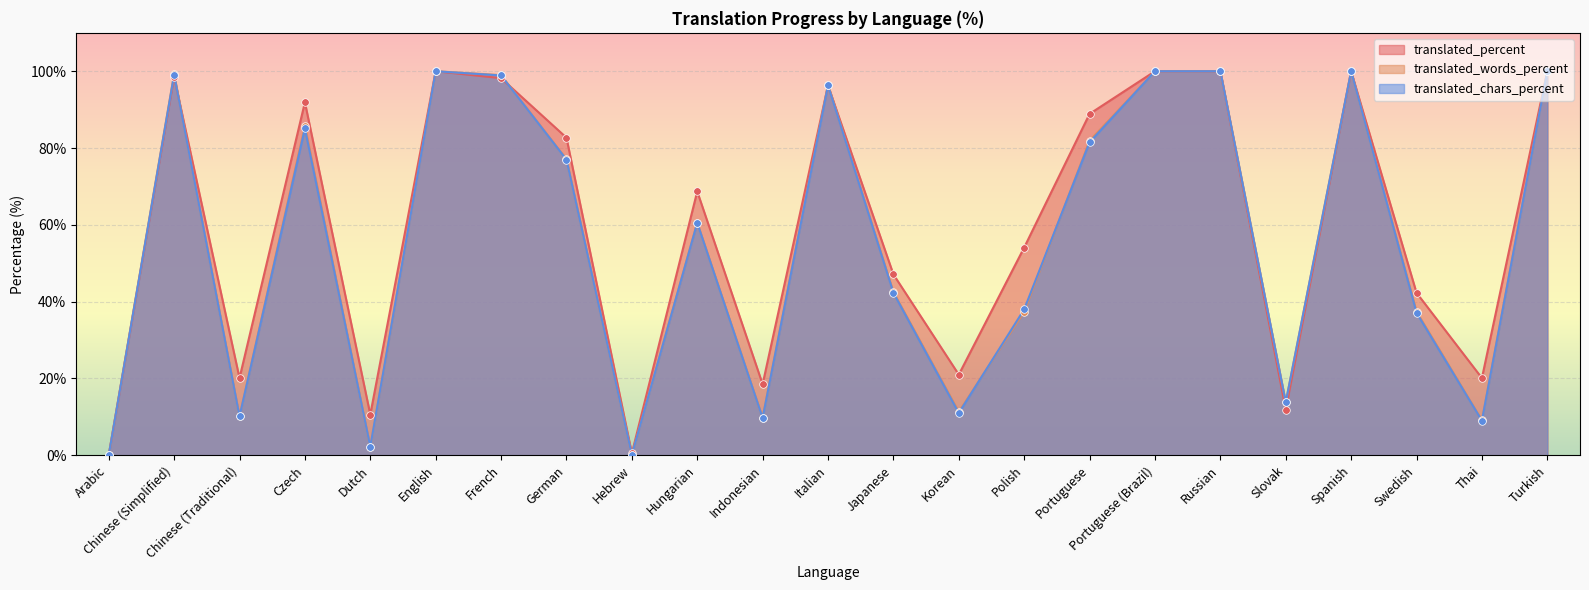

Which series reaches the maximum Y coordinate?

translated_percent